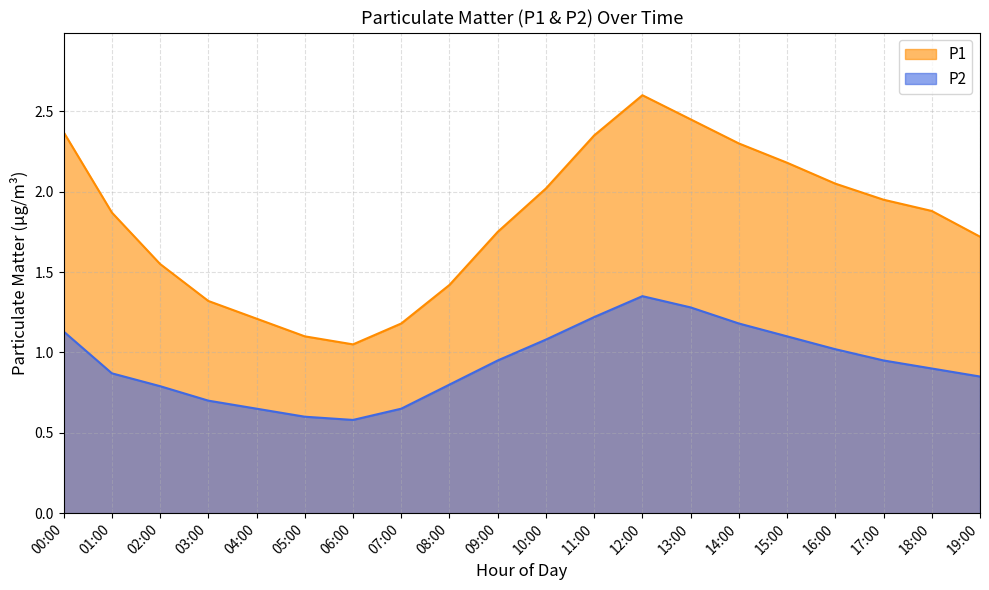

What are all the series names shown in the legend?

P1, P2